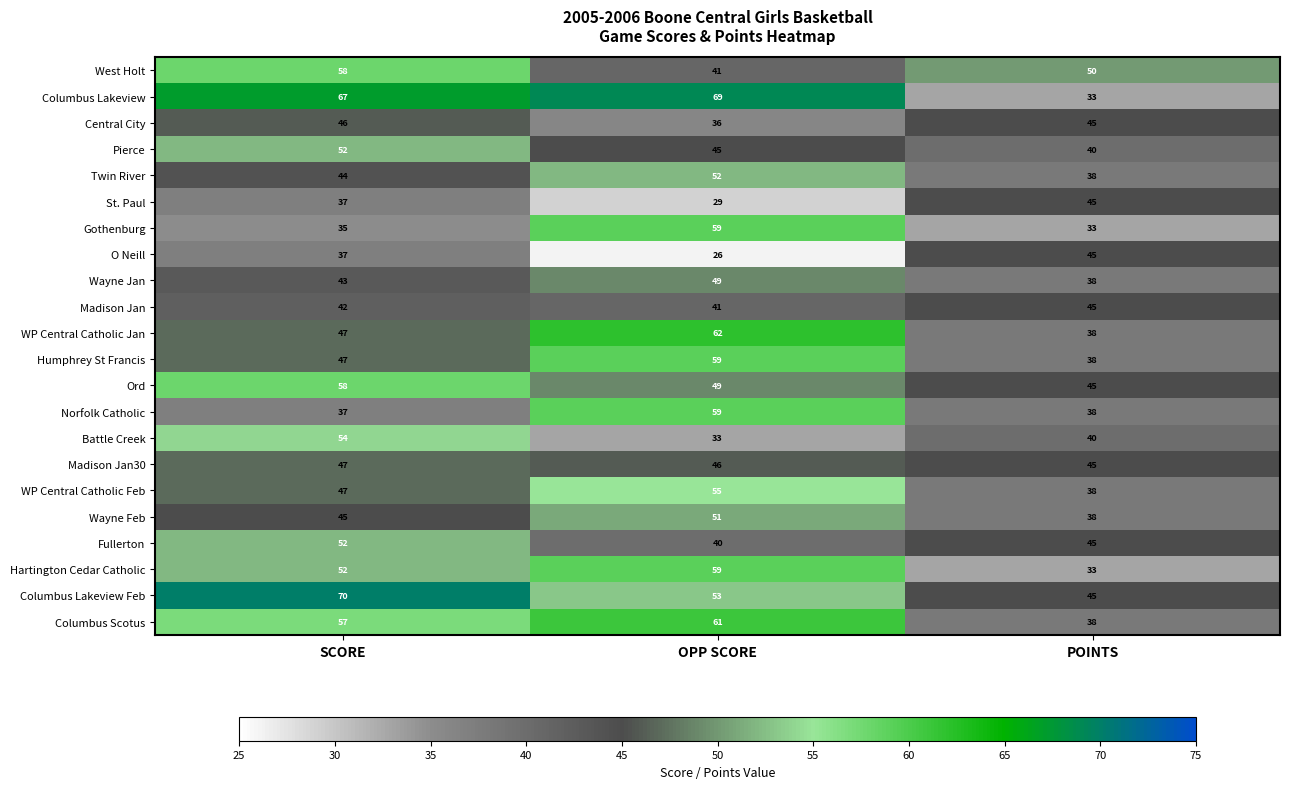

Is it true that Madison Jan30 equals 83 at OPP SCORE?

False